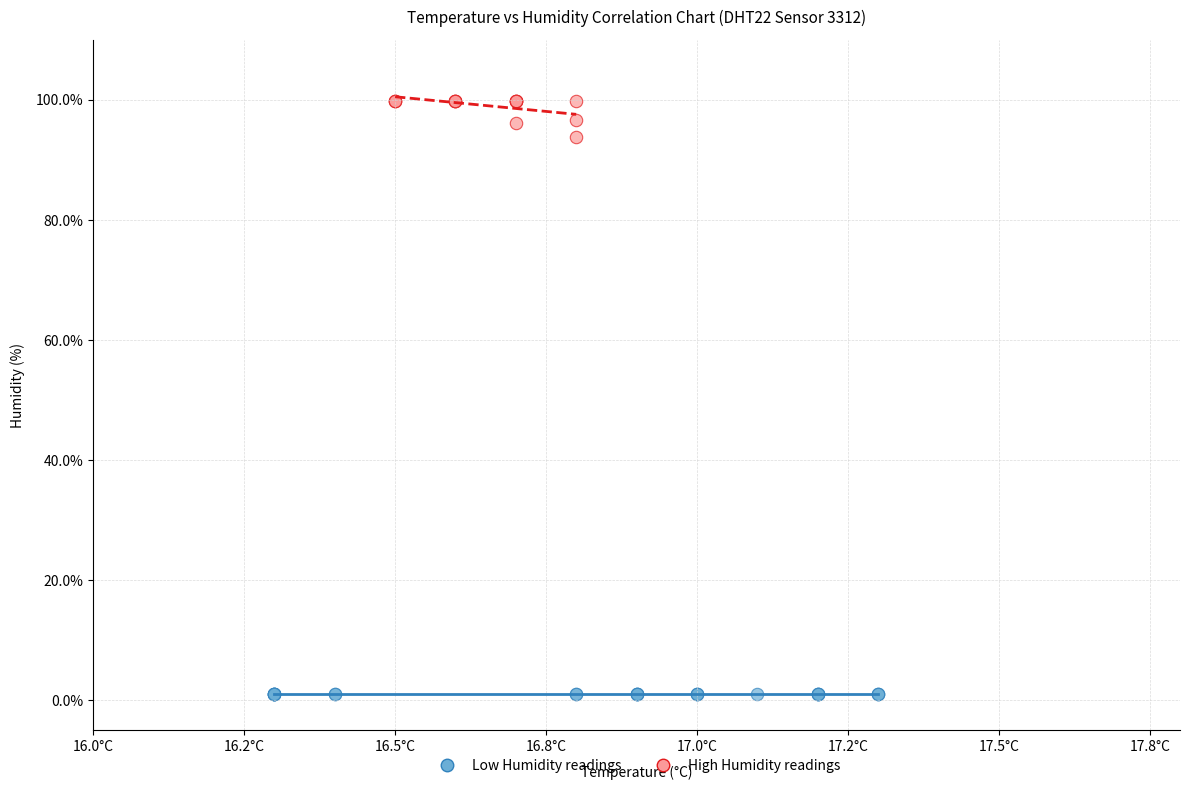

Which series reaches the minimum Y coordinate?

Low Humidity readings